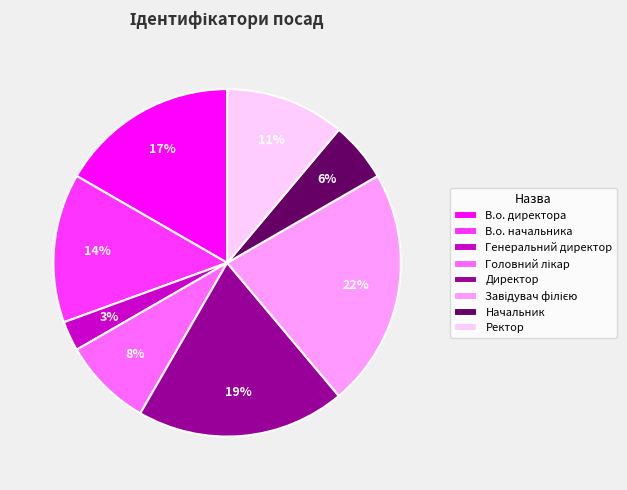

How many segments does this pie chart have?

8